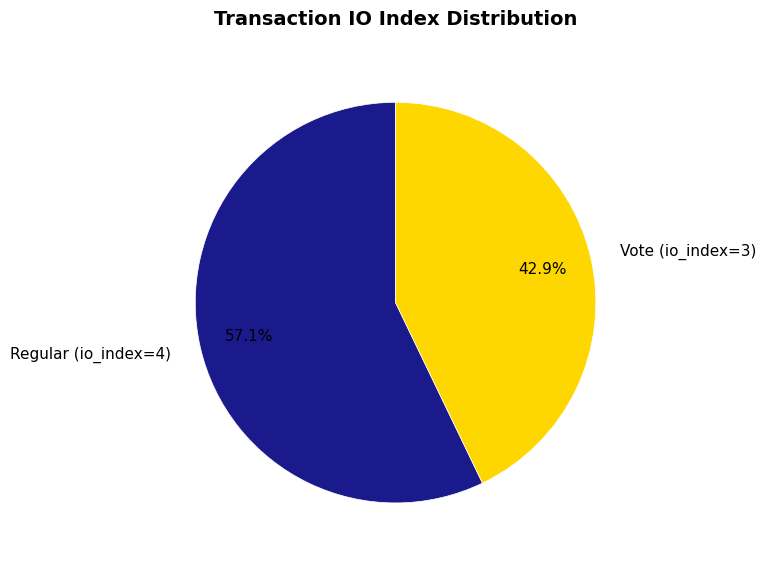

Is it true that Regular (io_index=4) is 51% of the pie?

False